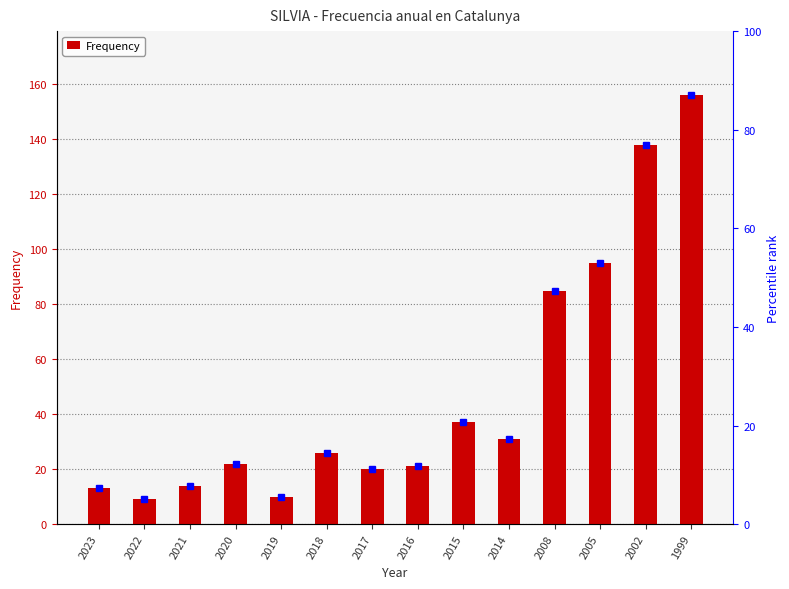

What is the value of the 13th bar from the left?

138